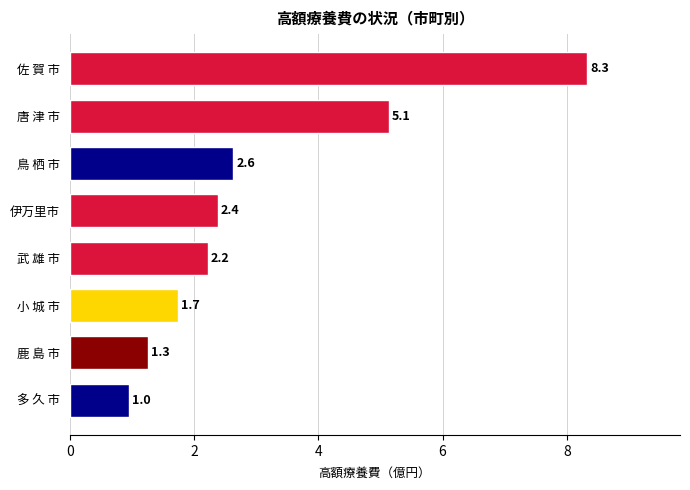

Which label corresponds to the largest value in the chart?

佐 賀 市